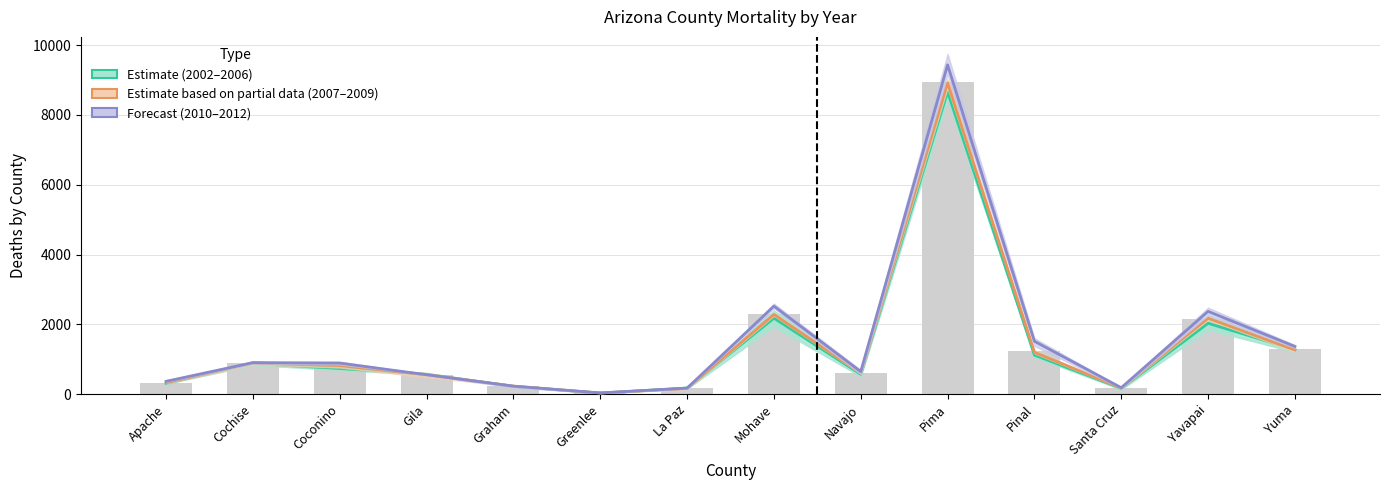

How many values in the Estimate based on partial data (2007–2009) series are below 818?

7